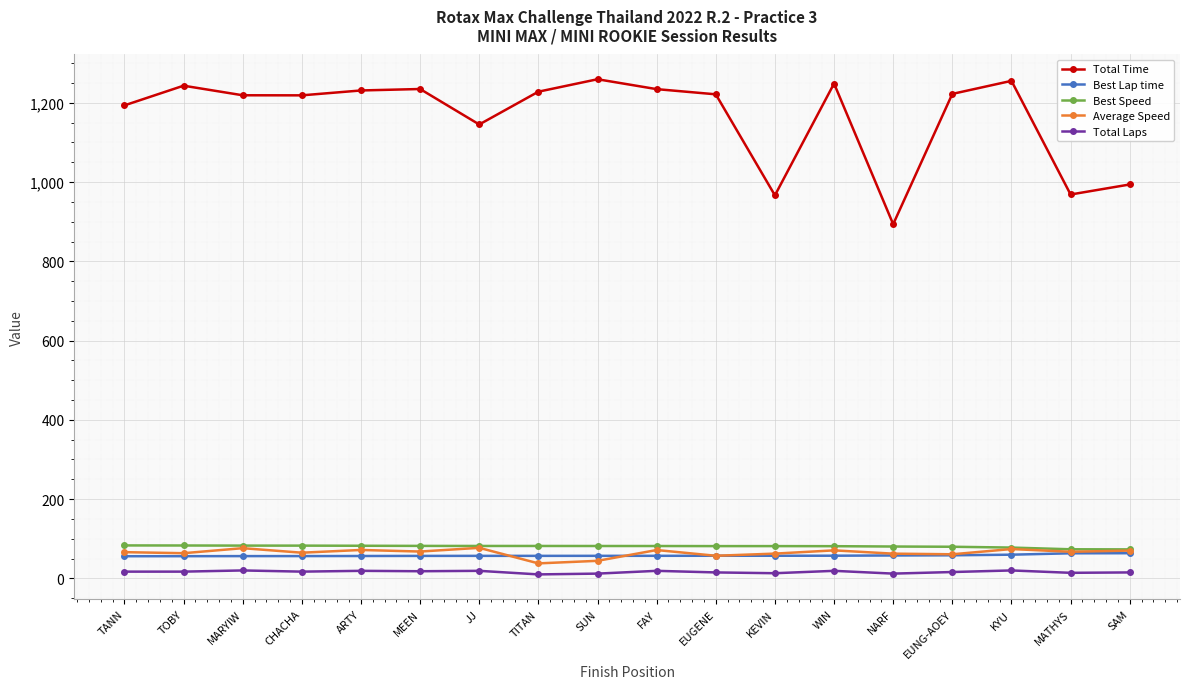

The value of Best Lap time at KEVIN is 101.0. True or false?

False